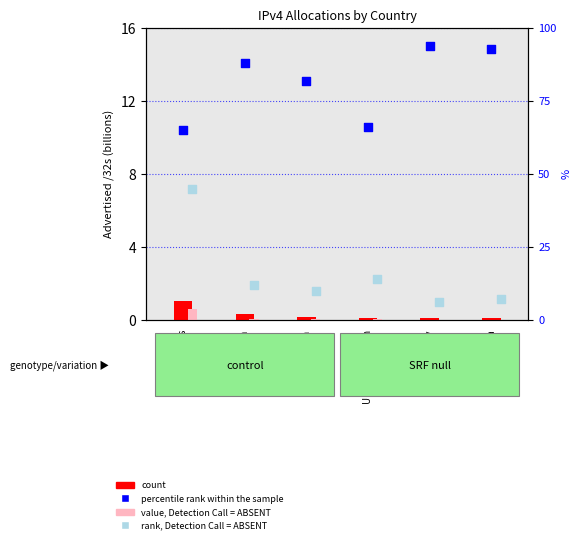

Is the value of percentile rank within the sample at China greater than the value of rank, Detection Call = ABSENT at United States?

Yes